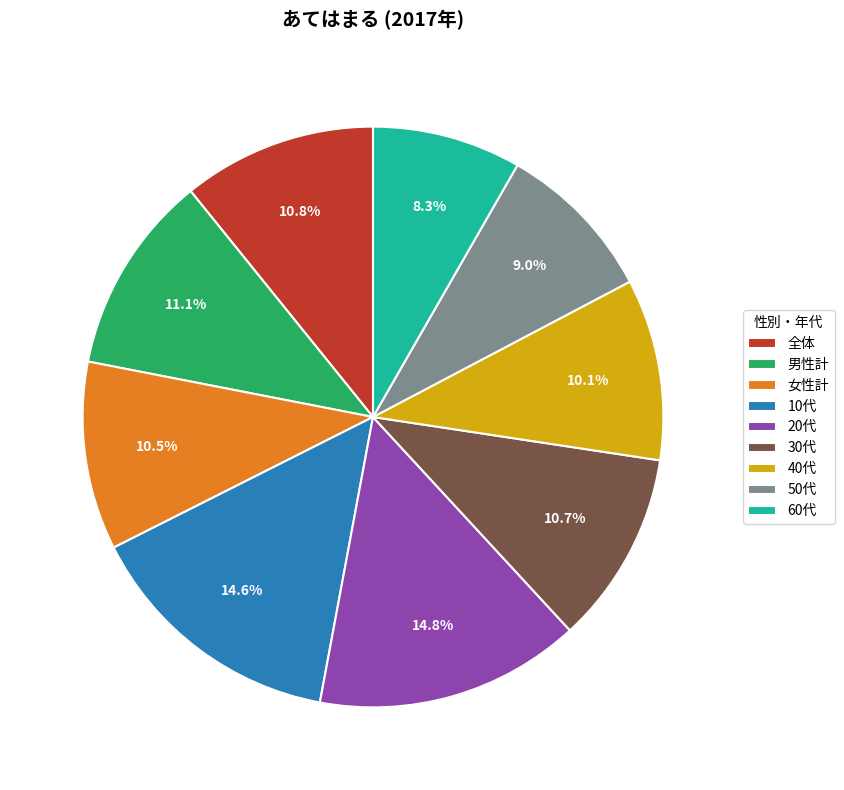

Which category has the smallest portion of the pie?

60代